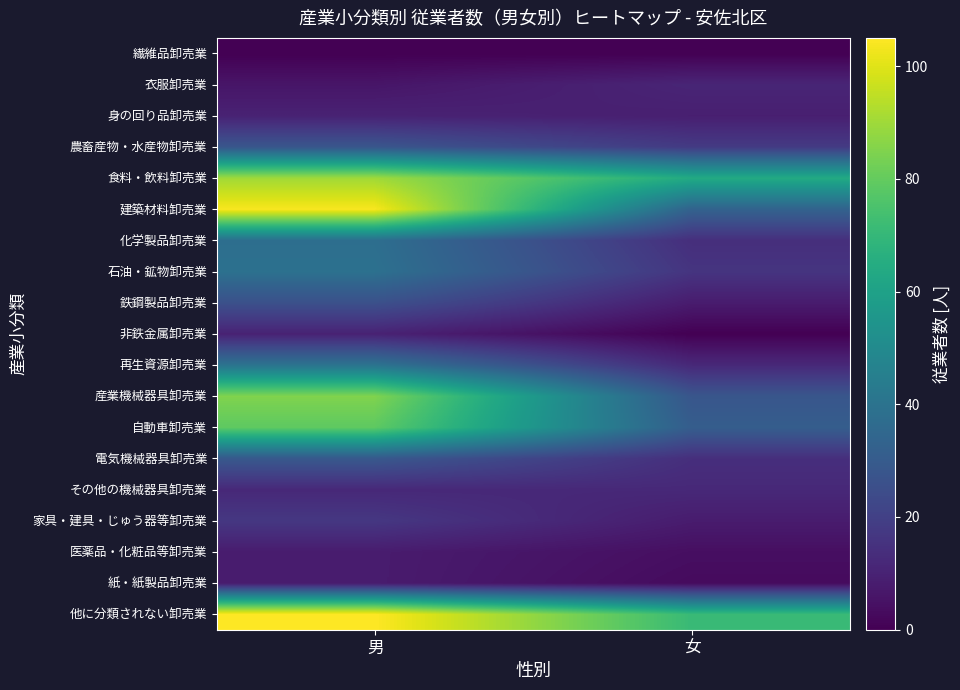

Rank the series at 女 from highest to lowest value.

他に分類されない卸売業, 食料・飲料卸売業, 建築材料卸売業, 自動車卸売業, 産業機械器具卸売業, 農畜産物・水産物卸売業, 石油・鉱物卸売業, 化学製品卸売業, 電気機械器具卸売業, 再生資源卸売業, その他の機械器具卸売業, 衣服卸売業, 身の回り品卸売業, 鉄鋼製品卸売業, 家具・建具・じゅう器等卸売業, 医薬品・化粧品等卸売業, 紙・紙製品卸売業, 繊維品卸売業, 非鉄金属卸売業